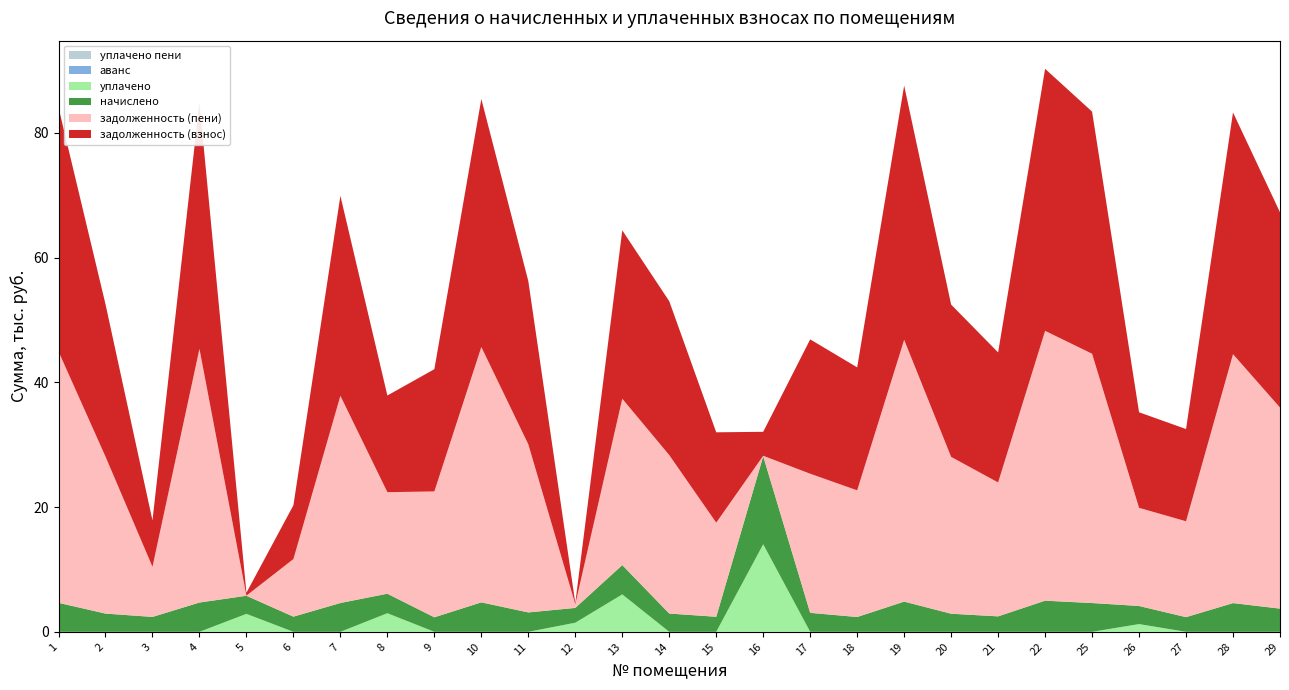

Reading left to right, list all the values displayed in this chart.

задолженность (взнос): 1=39135.1	2=24440.0	3=7440.7	4=39510.7	5=472.7	6=8625.5	7=32065.5	8=15498.7	9=19598.8	10=39761.2	11=26173.4	12=197.8	13=26996.4	14=24670.8	15=14487.7	16=3843.0	17=21543.1	18=19717.6	19=40763.0	20=24420.2	21=20851.1	22=42015.3	25=38821.9	26=15322.5	27=14786.6	28=38759.5	29=31308.0
начислено: 1=4650.0	2=2923.9	3=2388.2	4=4694.6	5=2901.6	6=2432.9	7=4620.2	8=3124.8	9=2328.7	10=4724.4	11=3109.9	12=2373.4	13=4702.1	14=2931.4	15=2410.6	16=14115.6	17=3043.0	18=2373.4	19=4843.4	20=2901.6	21=2477.5	22=4992.2	25=4612.8	26=2901.6	27=2351.0	28=4605.4	29=3720.0
уплачено: 1=0.0	2=0.0	3=0.0	4=0.0	5=2880.4	6=0.0	7=0.0	8=2985.0	9=0.0	10=0.0	11=0.0	12=1458.8	13=6000.0	14=0.0	15=0.0	16=14039.3	17=0.0	18=0.0	19=0.0	20=0.0	21=0.0	22=0.0	25=0.0	26=1240.0	27=0.0	28=0.0	29=0.0
задолженность (пени): 1=40297.6	2=25170.9	3=8037.8	4=40684.3	5=17.2	6=9233.8	7=33220.6	8=16279.9	9=20181.0	10=40942.3	11=26950.9	12=593.3	13=26671.9	14=25403.6	15=15090.3	16=71.7	17=22303.8	18=20310.9	19=41973.8	20=25145.6	21=21470.5	22=43263.4	25=39975.1	26=15737.9	27=15374.3	28=39910.8	29=32238.0
аванс: 1=0.0	2=0.0	3=0.0	4=0.0	5=0.0	6=0.0	7=0.0	8=0.0	9=0.0	10=0.0	11=0.0	12=0.0	13=0.0	14=0.0	15=0.0	16=0.0	17=0.0	18=0.0	19=0.0	20=0.0	21=0.0	22=0.0	25=0.0	26=0.0	27=0.0	28=0.0	29=0.0
уплачено пени: 1=0.0	2=0.0	3=0.0	4=0.0	5=0.0	6=0.0	7=0.0	8=0.0	9=0.0	10=0.0	11=0.0	12=0.0	13=0.0	14=0.0	15=0.0	16=0.0	17=0.0	18=0.0	19=0.0	20=0.0	21=0.0	22=0.0	25=0.0	26=0.0	27=0.0	28=0.0	29=0.0